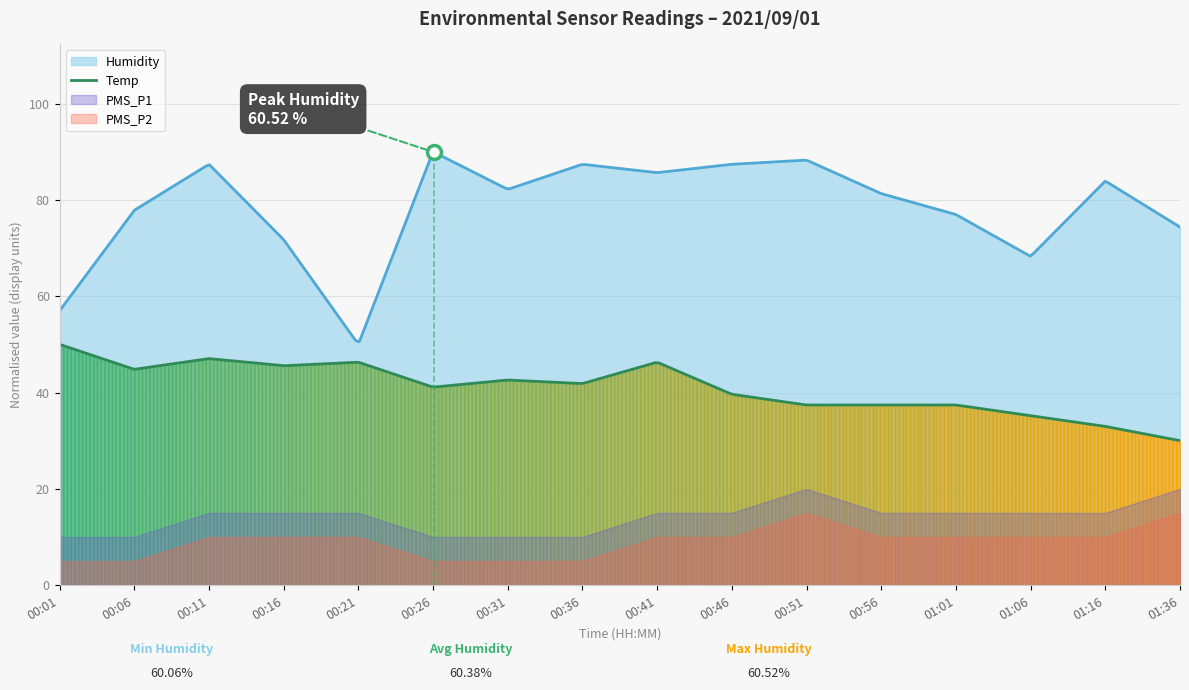

True or false: PMS_P2 and Humidity cross at least once.

False